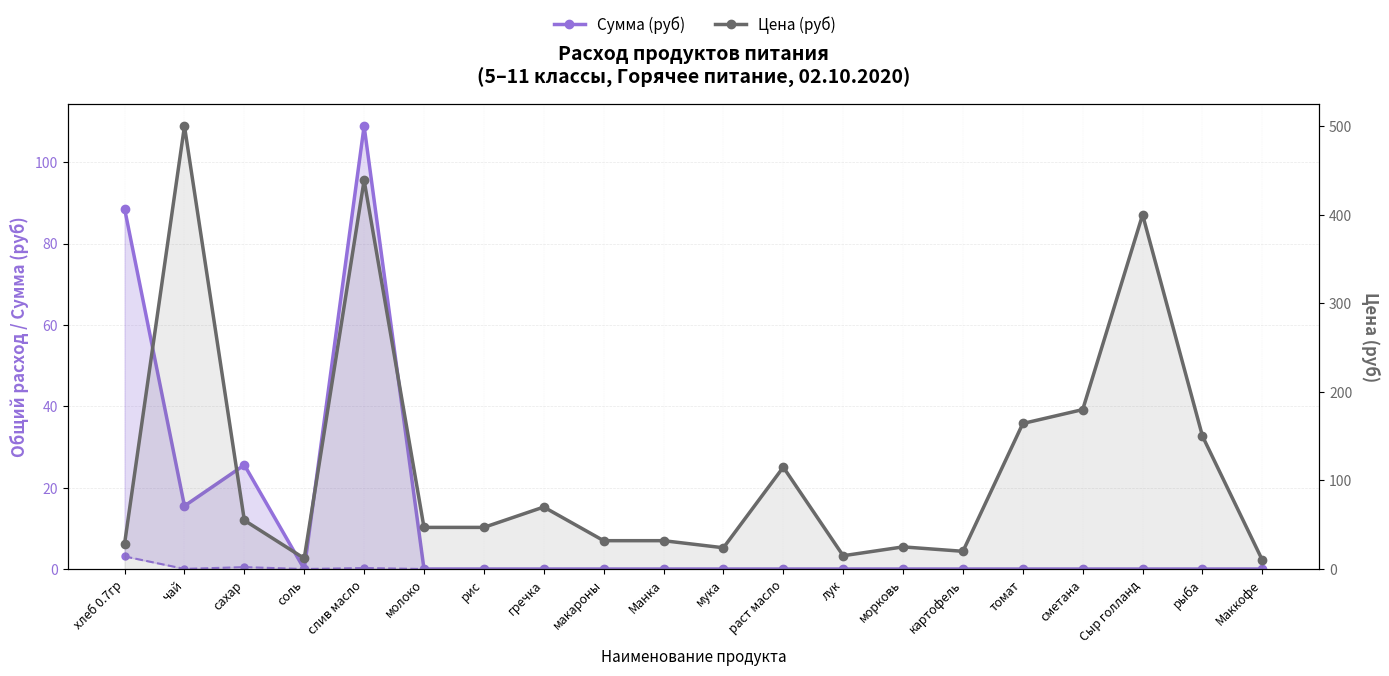

What is the greatest value displayed?

500.0